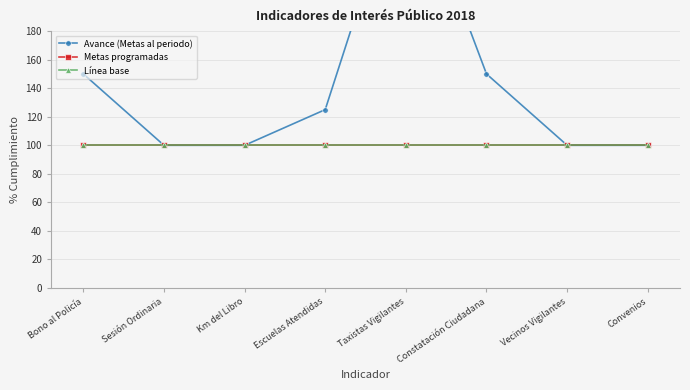

Is the value of Metas programadas at Bono al Policía greater than the value of Avance (Metas al periodo) at Constatación Ciudadana?

No